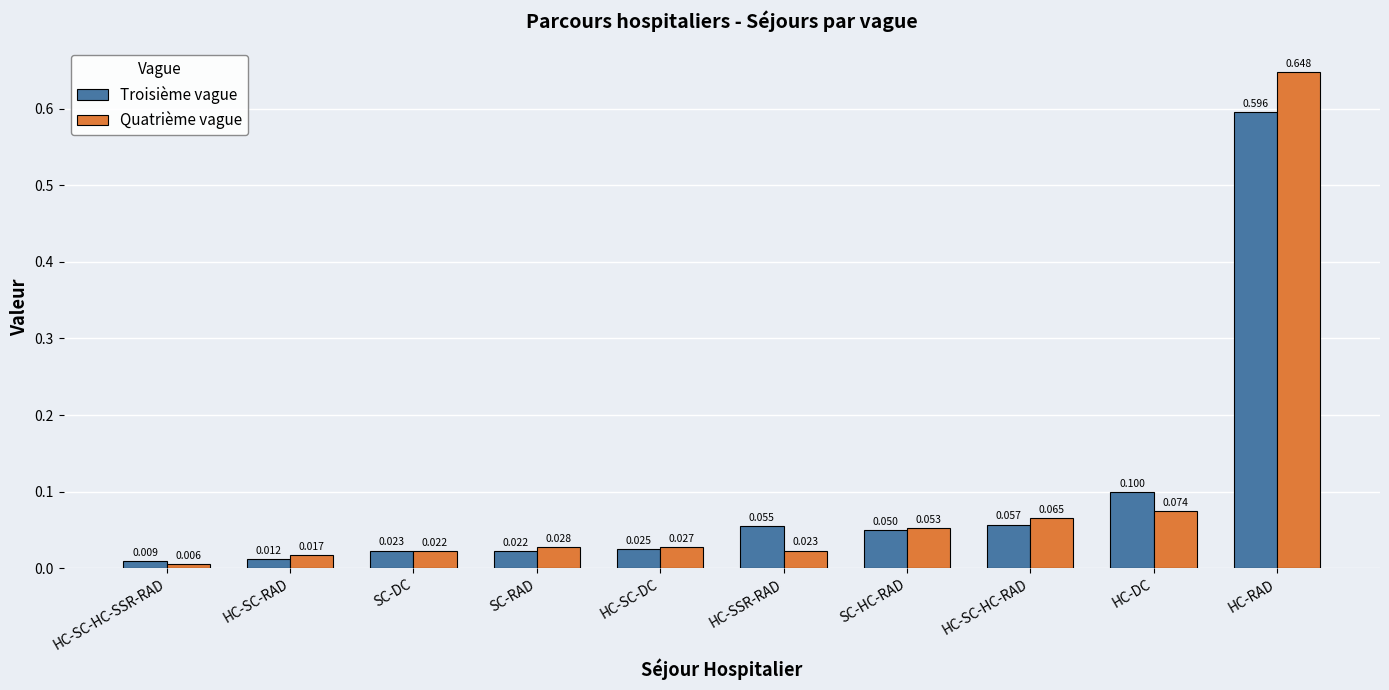

What position from the right is HC-RAD?

1